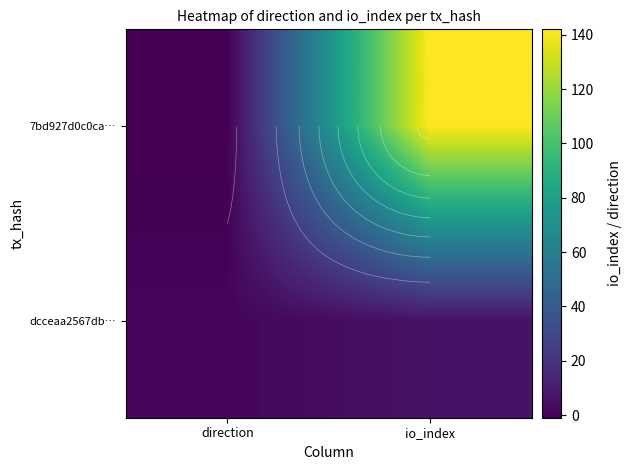

What is the greatest value displayed?

142